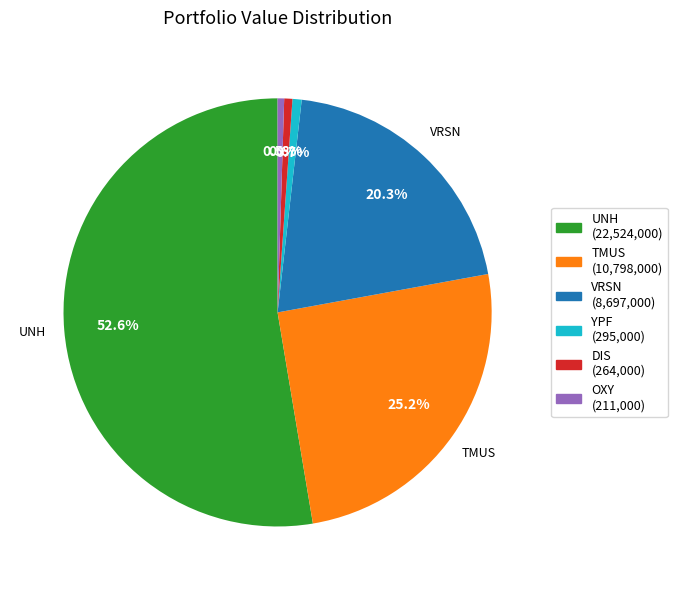

To the nearest percent, what is the difference between the largest and smallest slice percentages?

52%